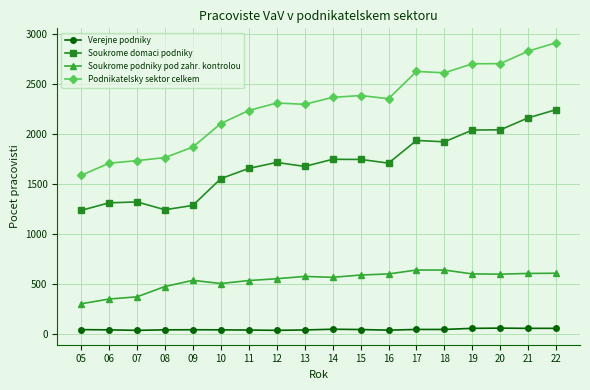

List the series in order of their overall mean, lowest first.

Verejne podniky, Soukrome podniky pod zahr. kontrolou, Soukrome domaci podniky, Podnikatelsky sektor celkem